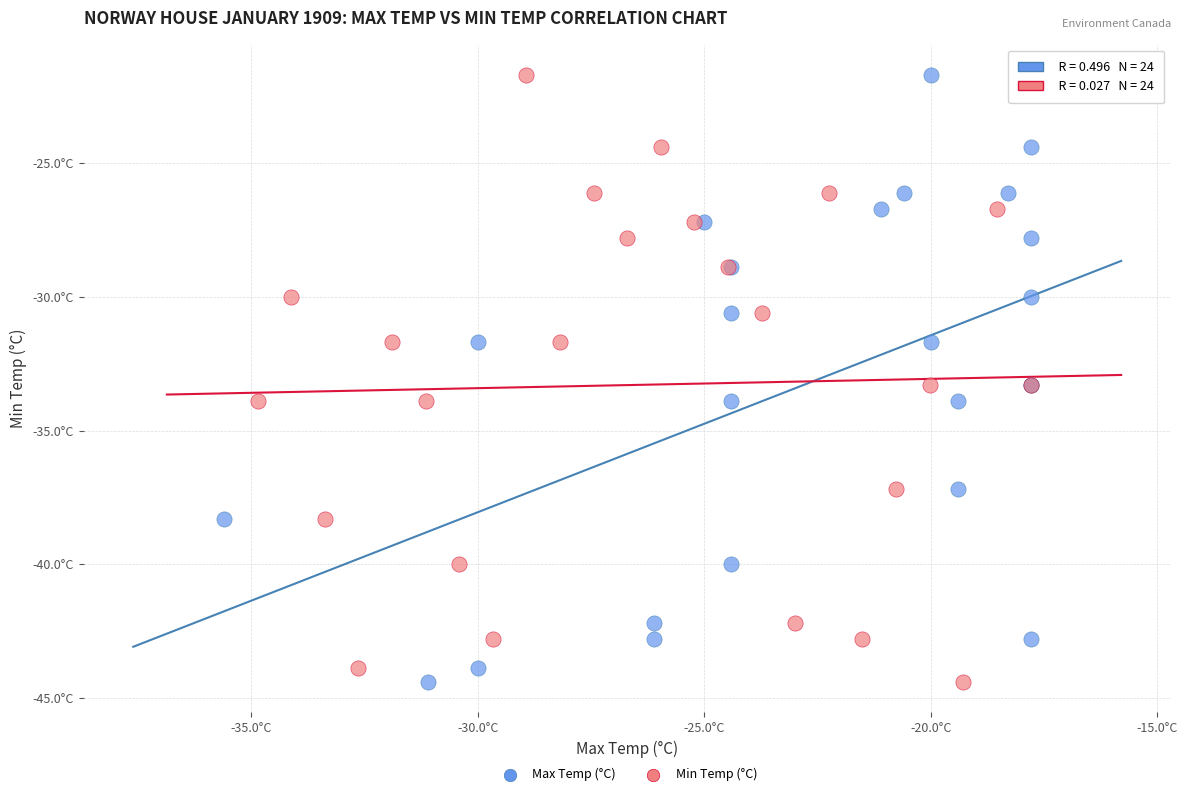

What are all the series names shown in the legend?

Max Temp (°C), Min Temp (°C)